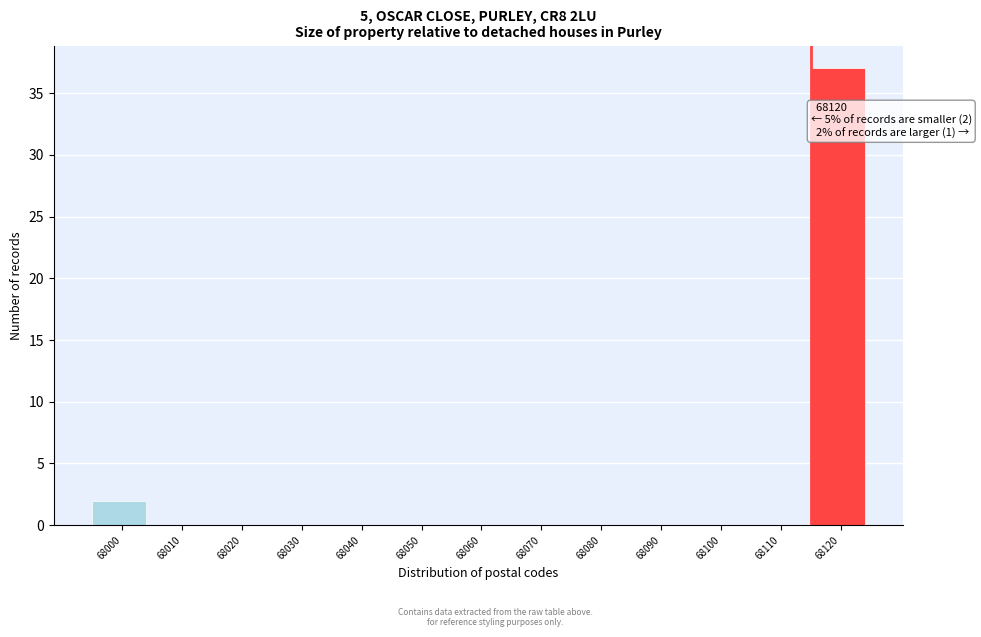

Reading right to left, extract all data points from this chart.

68120=37	68110=0	68100=0	68090=0	68080=0	68070=0	68060=0	68050=0	68040=0	68030=0	68020=0	68010=0	68000=2